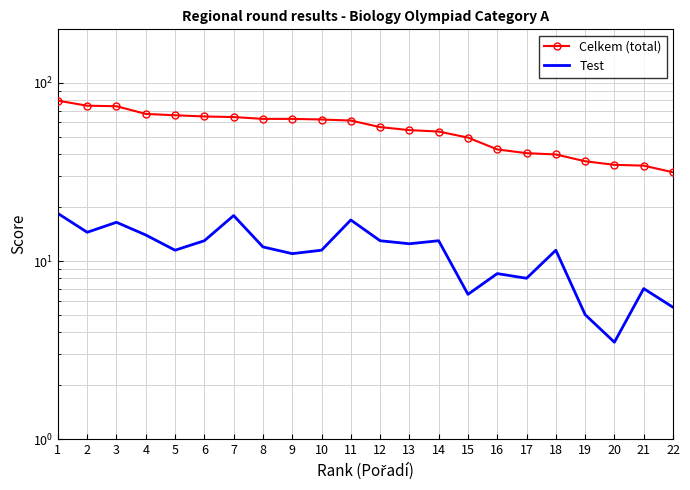

Which category has the highest value across all series?

1